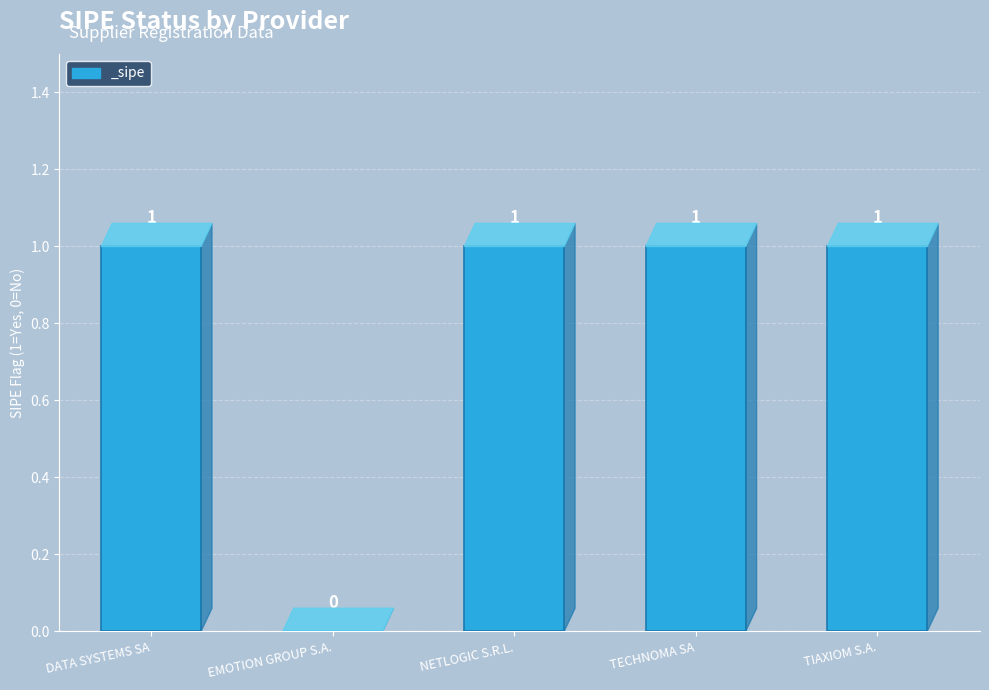

What is the approximate value at NETLOGIC S.R.L.?

1